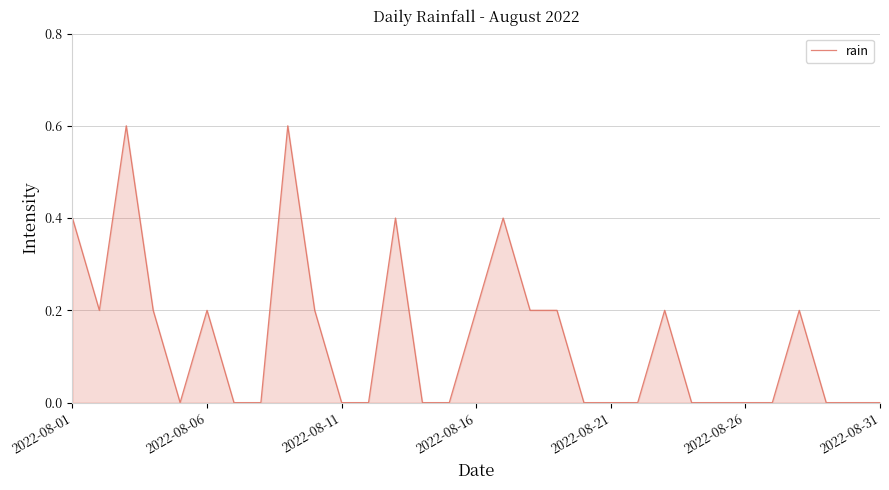

What is the difference between the maximum and minimum values?

0.6